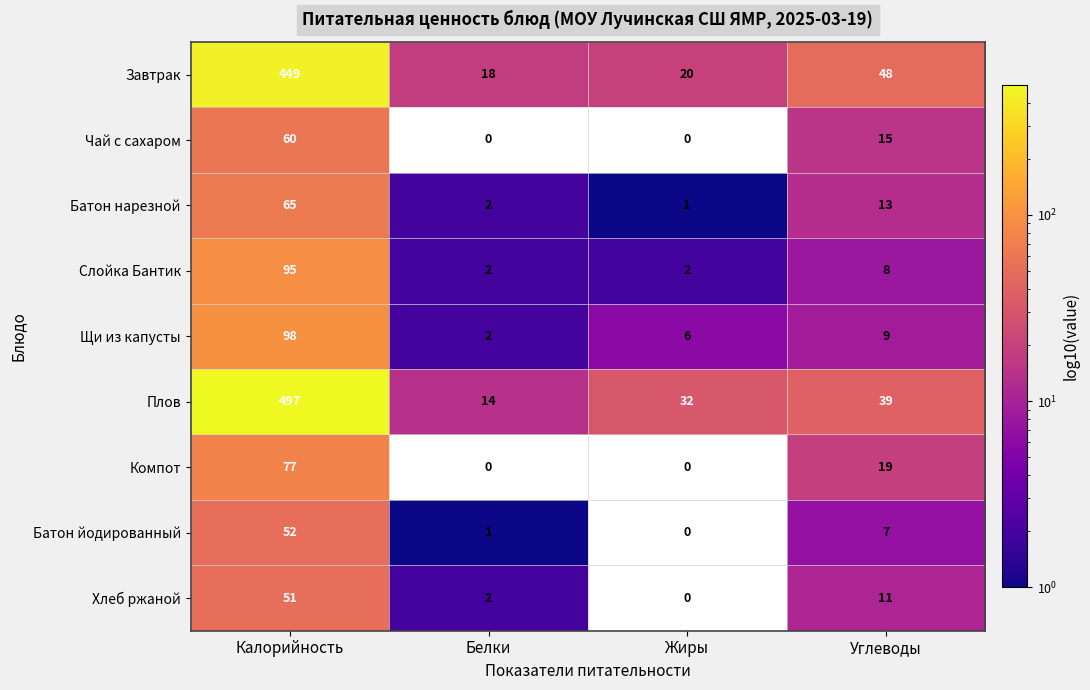

The Щи из капусты series shows 2 at Белки. True or false?

True